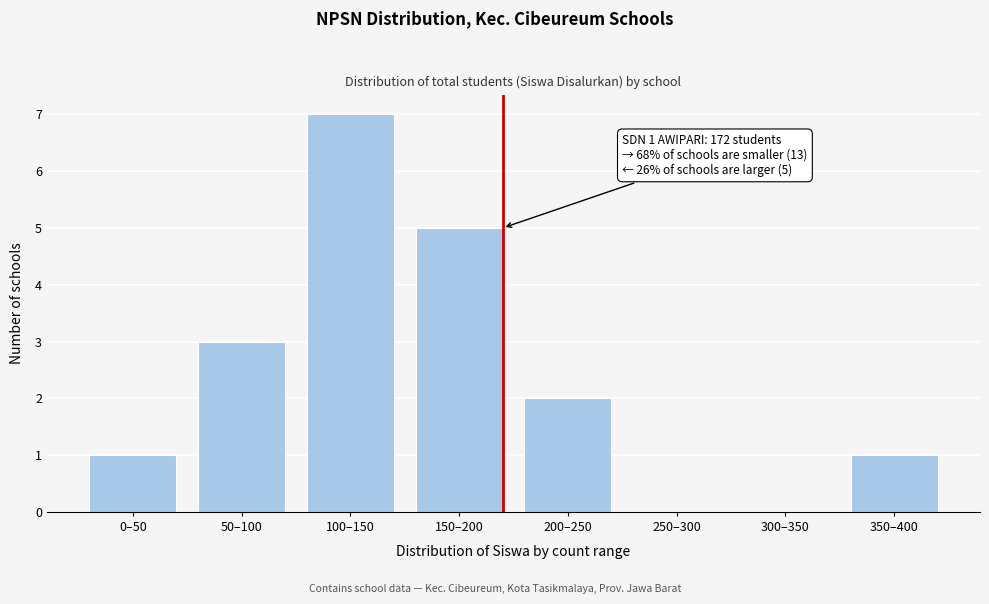

Reading left to right, transcribe all the data shown in this chart.

0–50=1	50–100=3	100–150=7	150–200=5	200–250=2	250–300=0	300–350=0	350–400=1